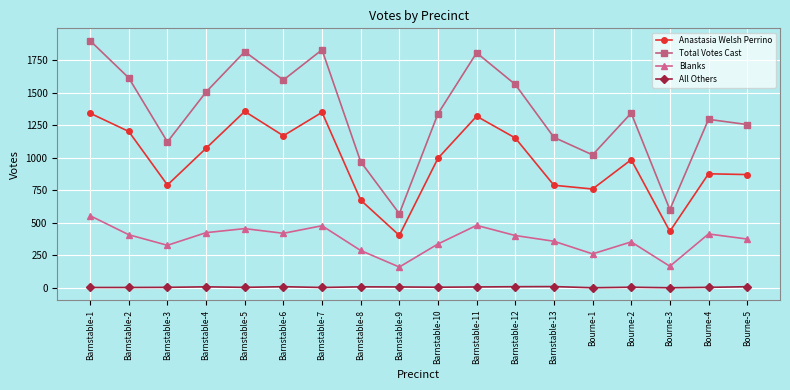

What is the value of the Anastasia Welsh Perrino point at the 12th from the left?

1151